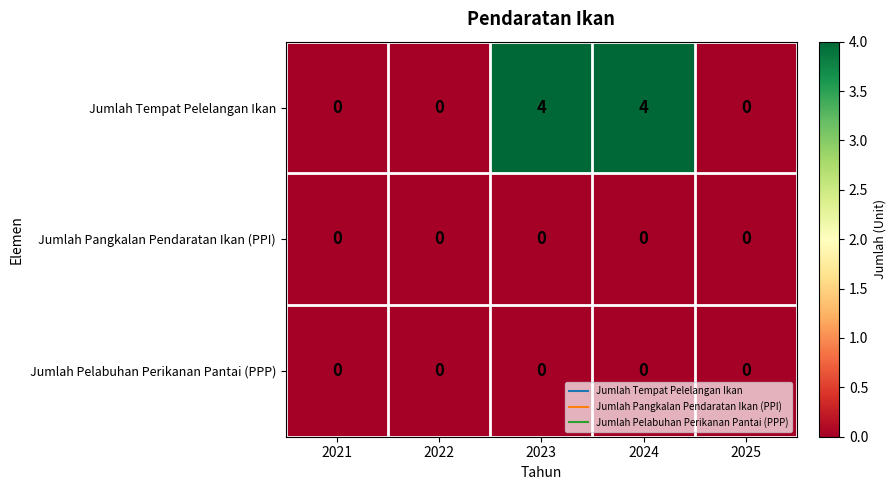

What is the difference between the maximum and minimum values in the Jumlah Tempat Pelelangan Ikan series?

4